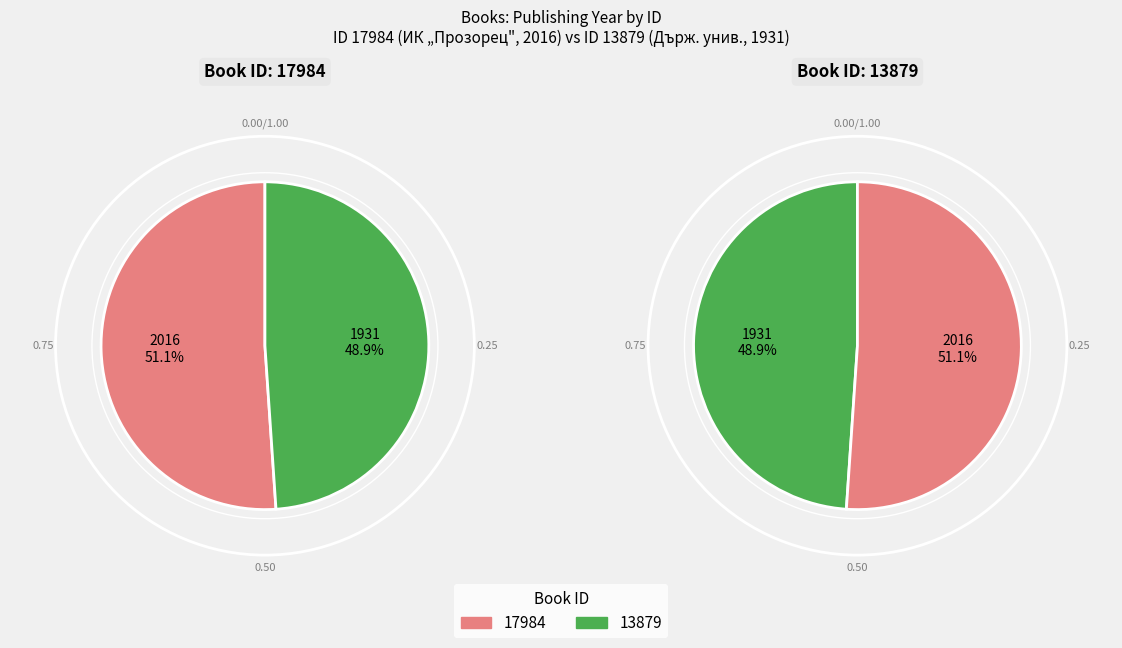

What percentage is the 13879 slice, to the nearest percent?

49%